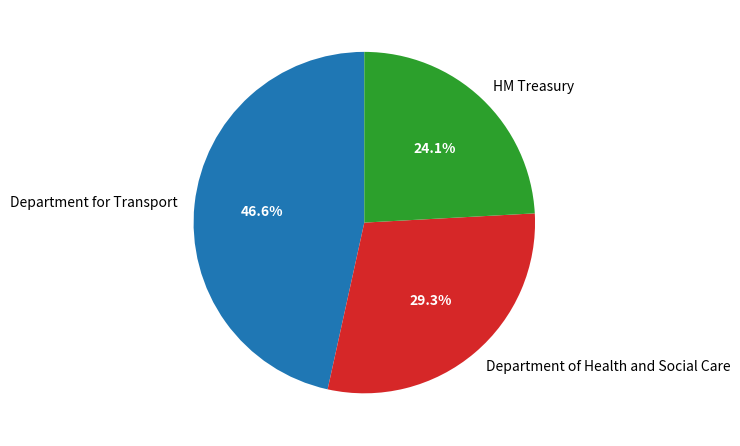

To the nearest percent, what portion does HM Treasury represent?

24%